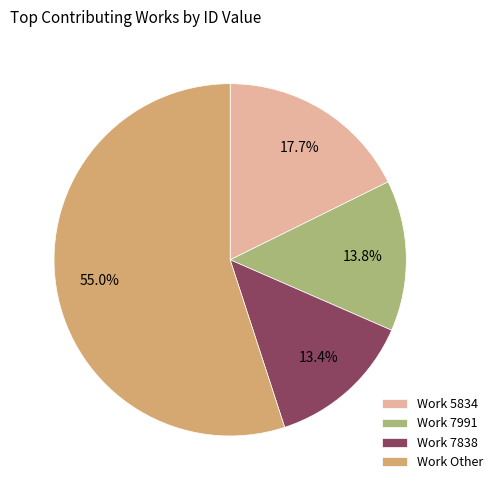

How much of the chart is everything except Work 7838?

86.6%